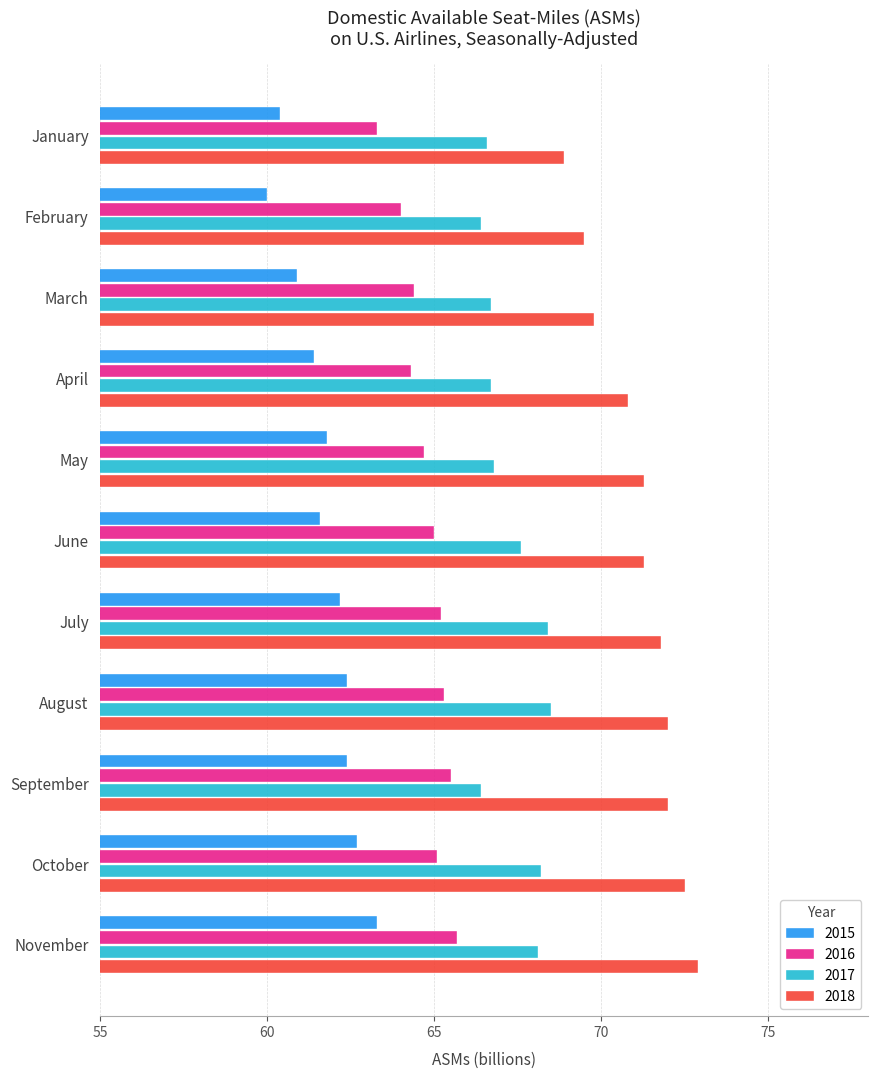

List the series in order of their peak value, lowest first.

2015, 2016, 2017, 2018